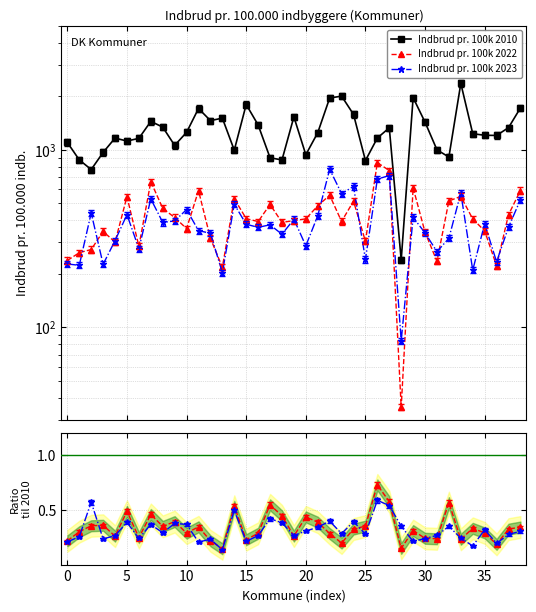

Rank the series by their maximum value, from lowest to highest.

Indbrud pr. 100k 2023, Indbrud pr. 100k 2022, Indbrud pr. 100k 2010